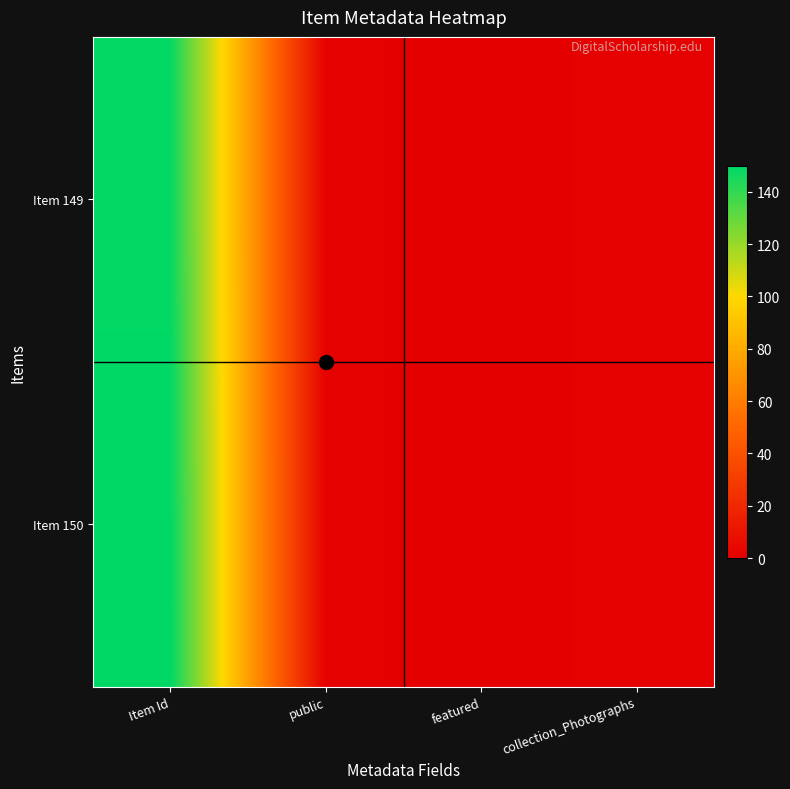

At which category is the sum across all series the highest?

Item Id